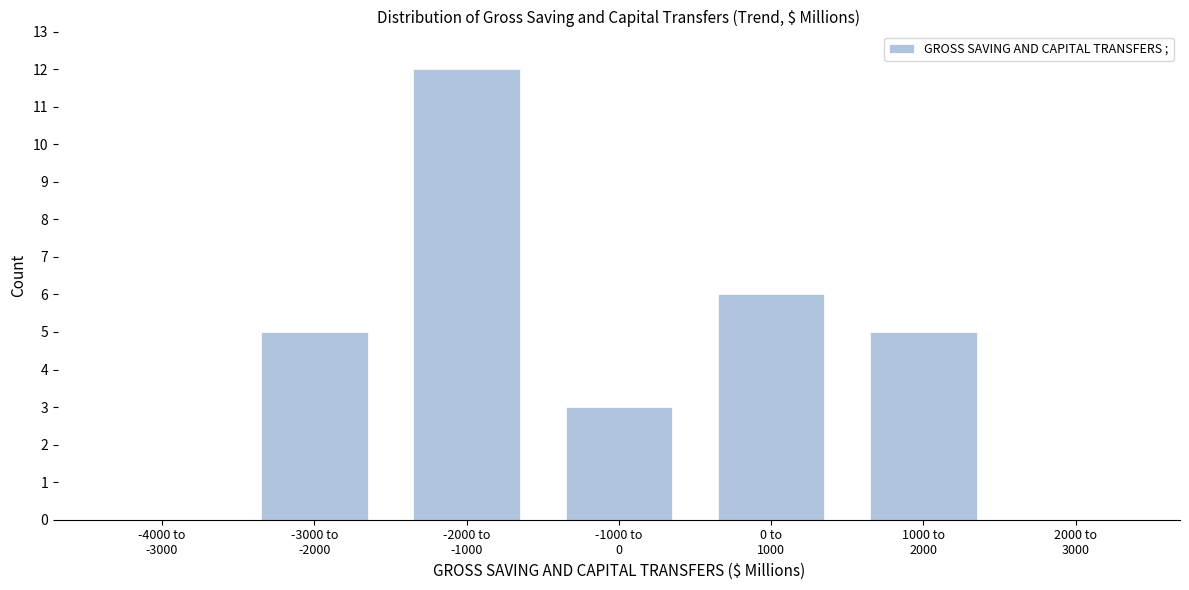

What is the greatest value displayed?

12